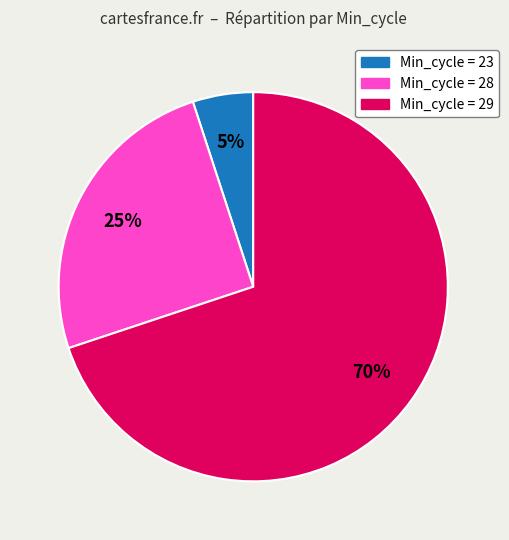

Is there a majority slice in this chart?

Yes